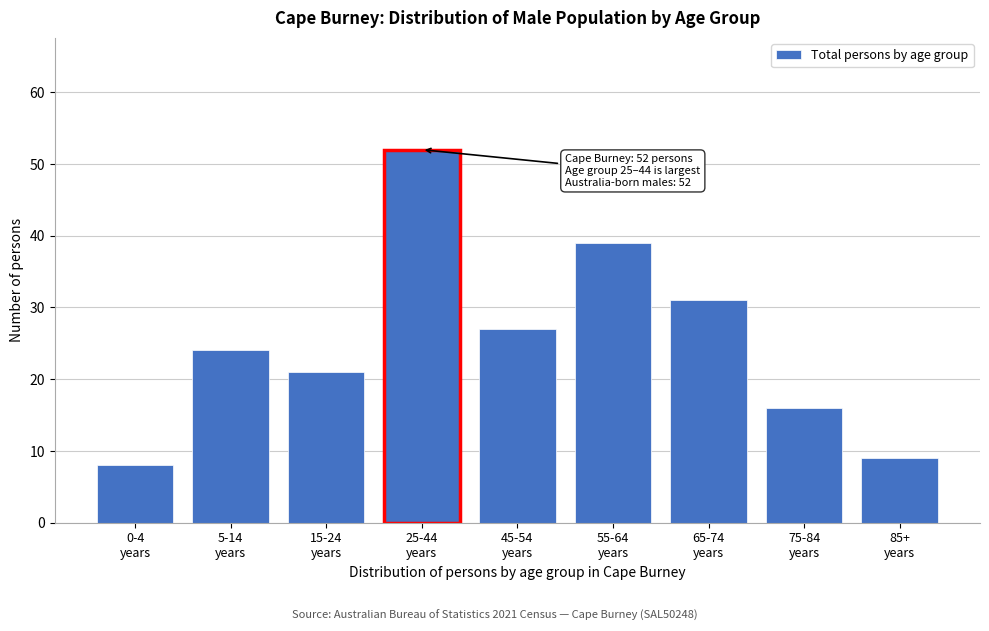

Reading left to right, what are all the values shown in this chart?

8	24	21	52	27	39	31	16	9